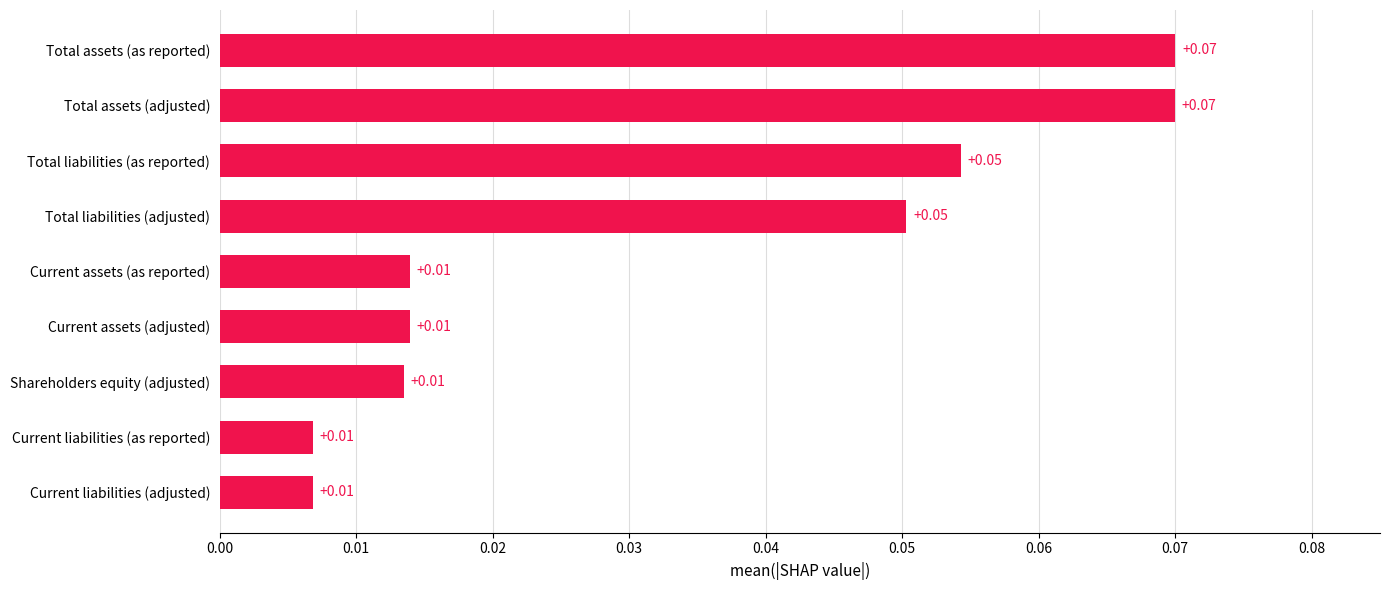

How many bars are there in total?

9